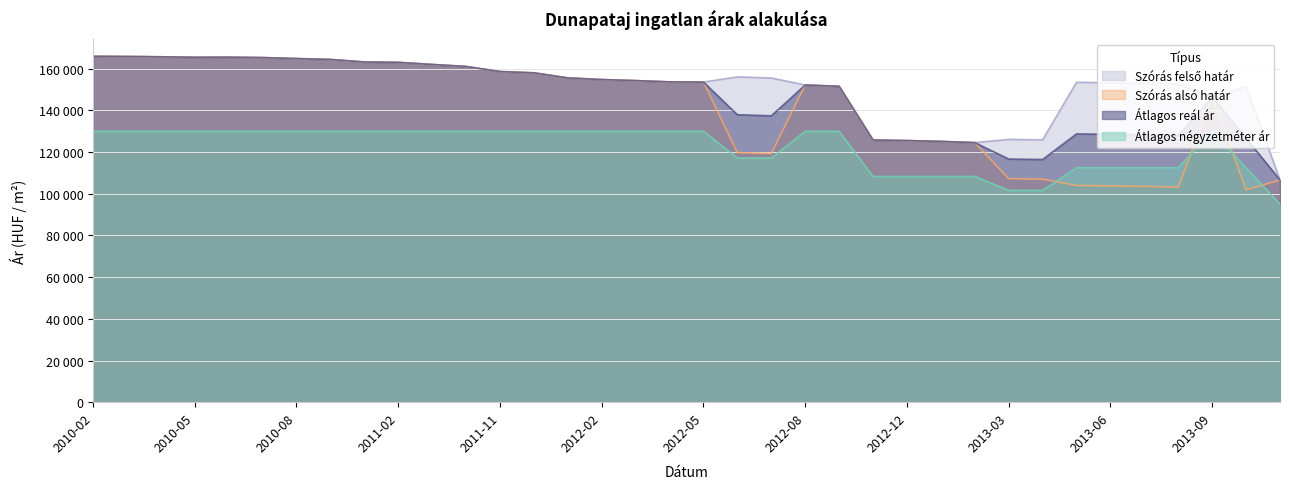

What are all the series names shown in the legend?

Átlagos négyzetméter ár, Szórás alsó határ, Szórás felső határ, Átlagos reál ár